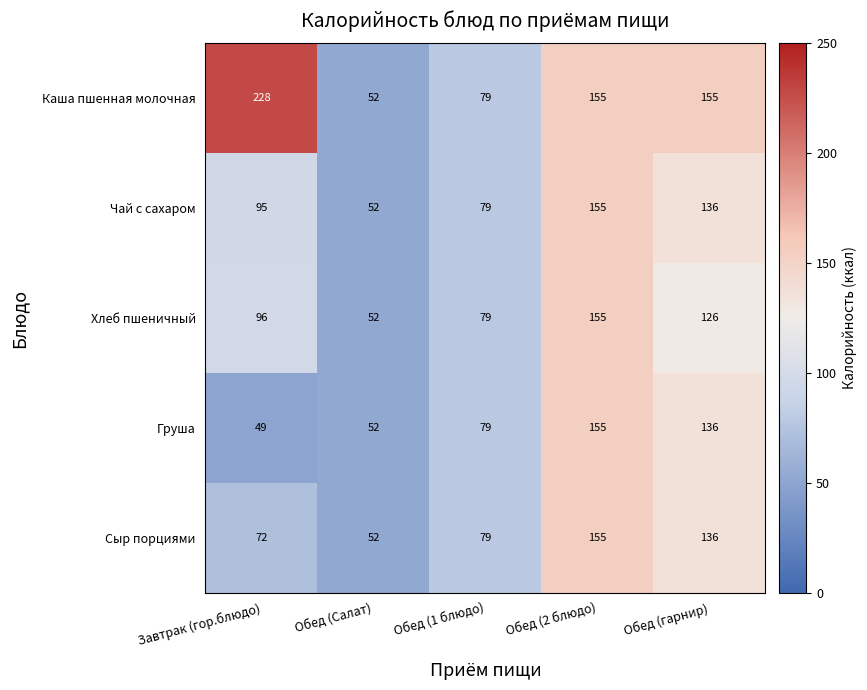

What is the average value of the Чай с сахаром series?

103